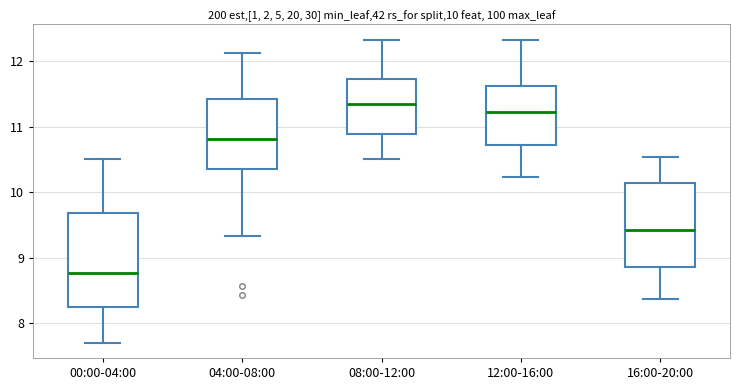

Which box's median line is the lowest?

00:00-04:00